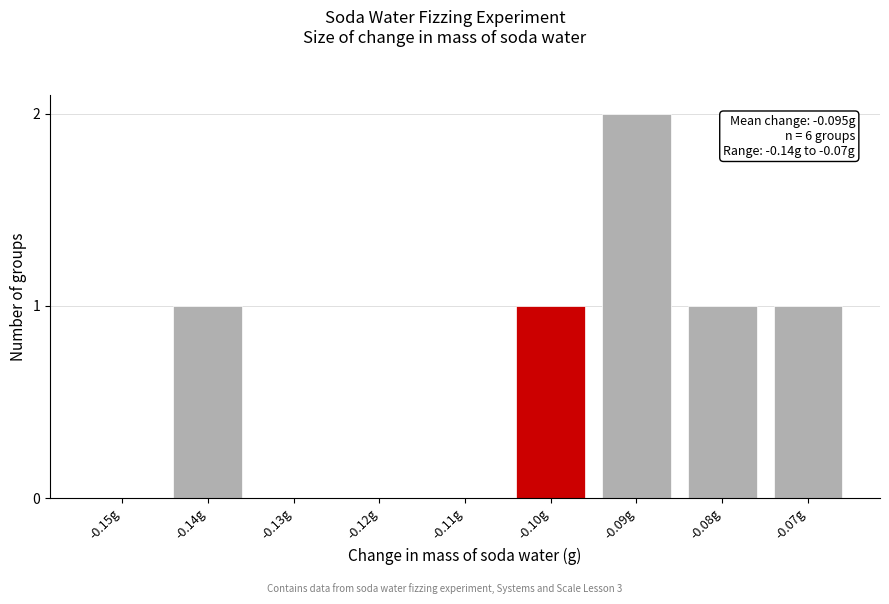

Reading left to right, transcribe all the data shown in this chart.

-0.15g=0	-0.14g=1	-0.13g=0	-0.12g=0	-0.11g=0	-0.10g=1	-0.09g=2	-0.08g=1	-0.07g=1